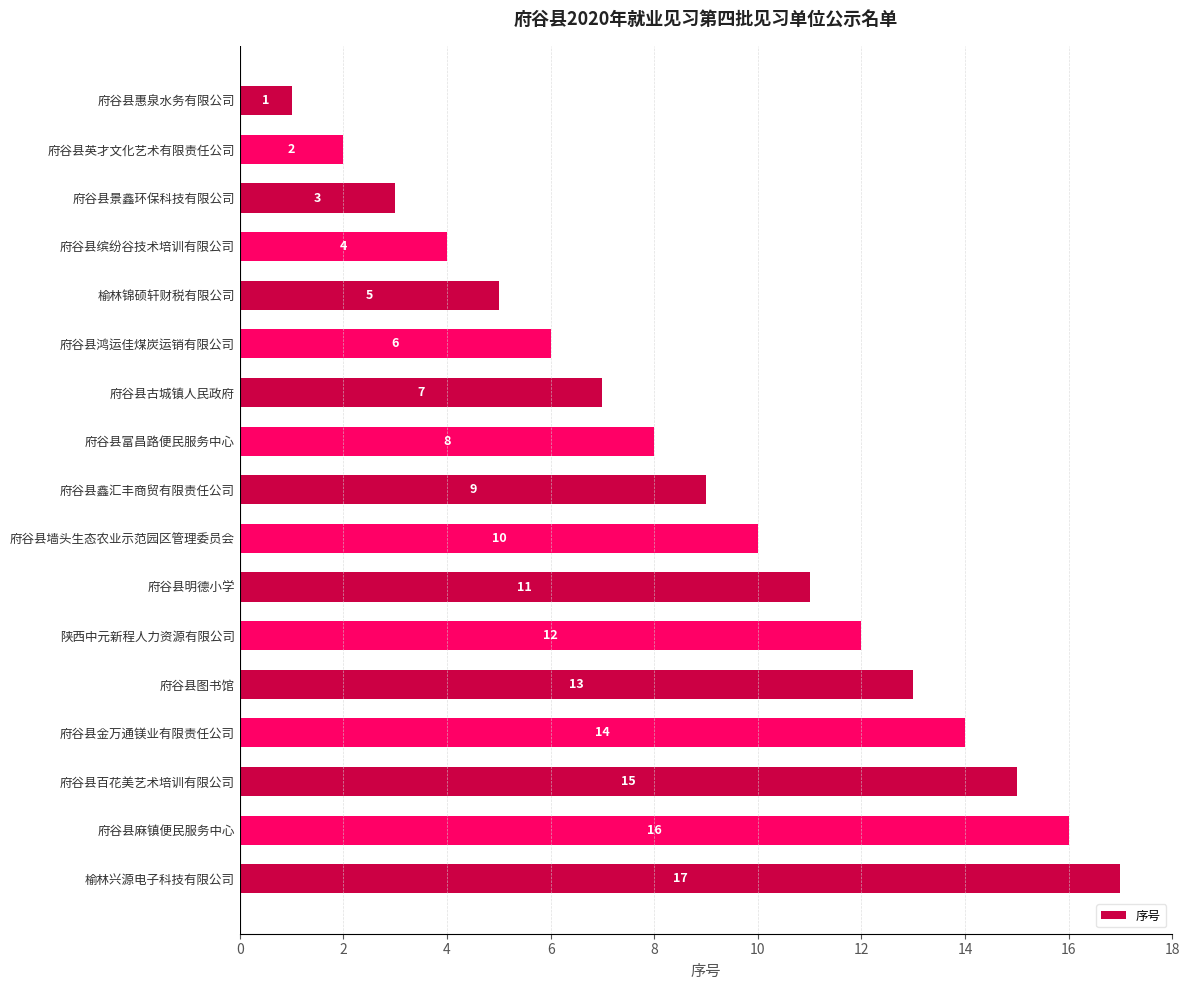

List the labels in order of value, largest first.

榆林兴源电子科技有限公司, 府谷县麻镇便民服务中心, 府谷县百花美艺术培训有限公司, 府谷县金万通镁业有限责任公司, 府谷县图书馆, 陕西中元新程人力资源有限公司, 府谷县明德小学, 府谷县墙头生态农业示范园区管理委员会, 府谷县鑫汇丰商贸有限责任公司, 府谷县富昌路便民服务中心, 府谷县古城镇人民政府, 府谷县鸿运佳煤炭运销有限公司, 榆林锦硕轩财税有限公司, 府谷县缤纷谷技术培训有限公司, 府谷县景鑫环保科技有限公司, 府谷县英才文化艺术有限责任公司, 府谷县惠泉水务有限公司